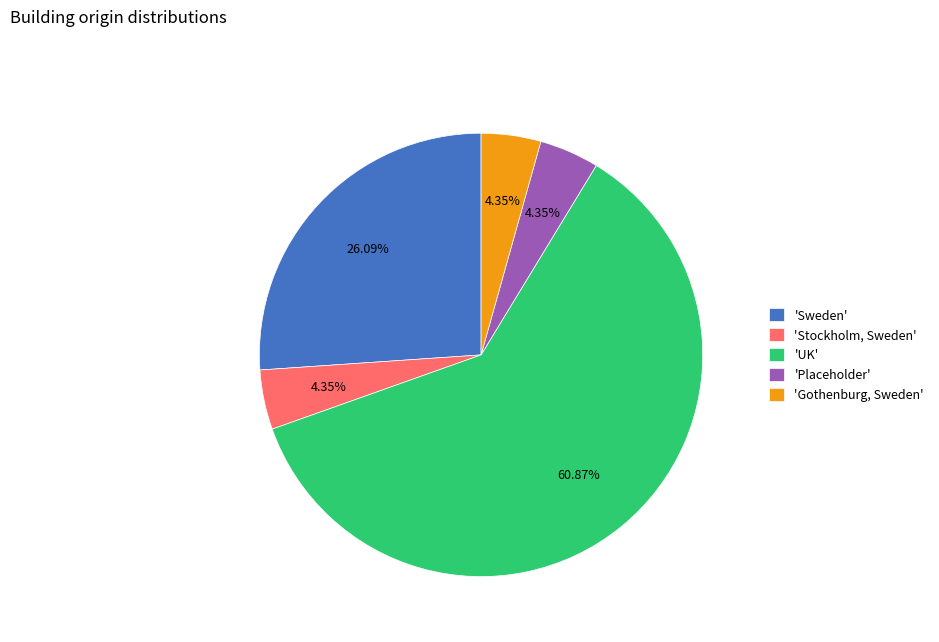

Is there a majority slice in this chart?

Yes